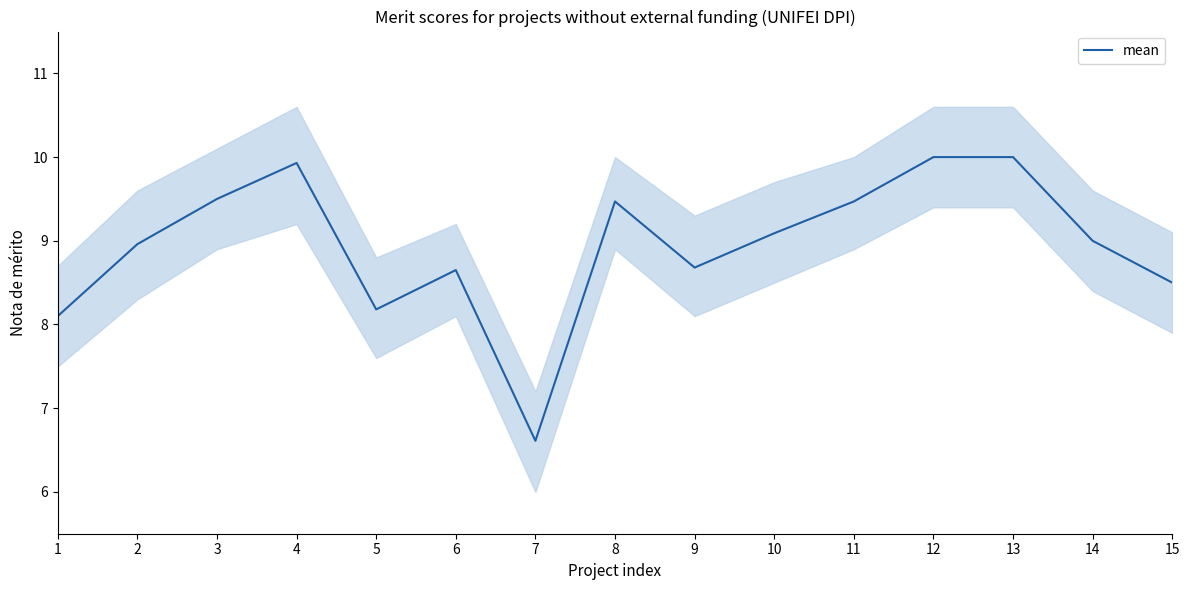

List the labels in order of value, smallest first.

7, 1, 5, 15, 6, 9, 2, 14, 10, 8, 11, 3, 4, 12, 13